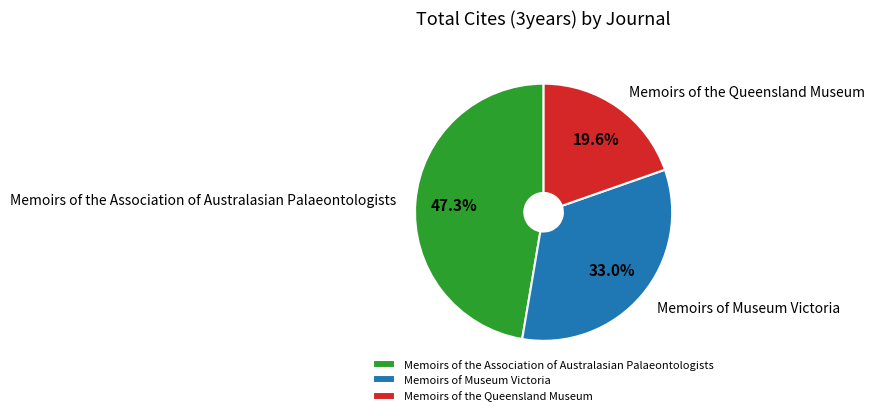

Do Memoirs of the Queensland Museum and Memoirs of Museum Victoria together represent more than half of the pie?

Yes